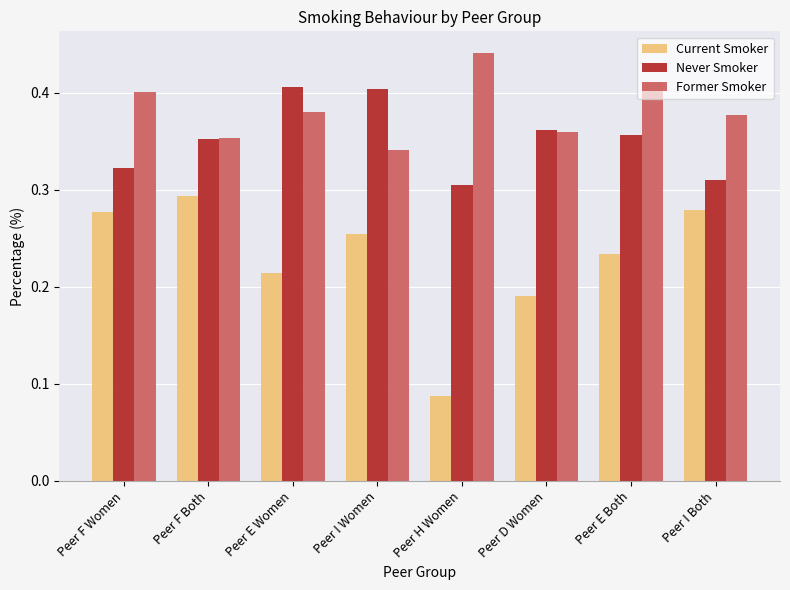

Is the value of Never Smoker at Peer H Women greater than the value of Current Smoker at Peer I Women?

Yes